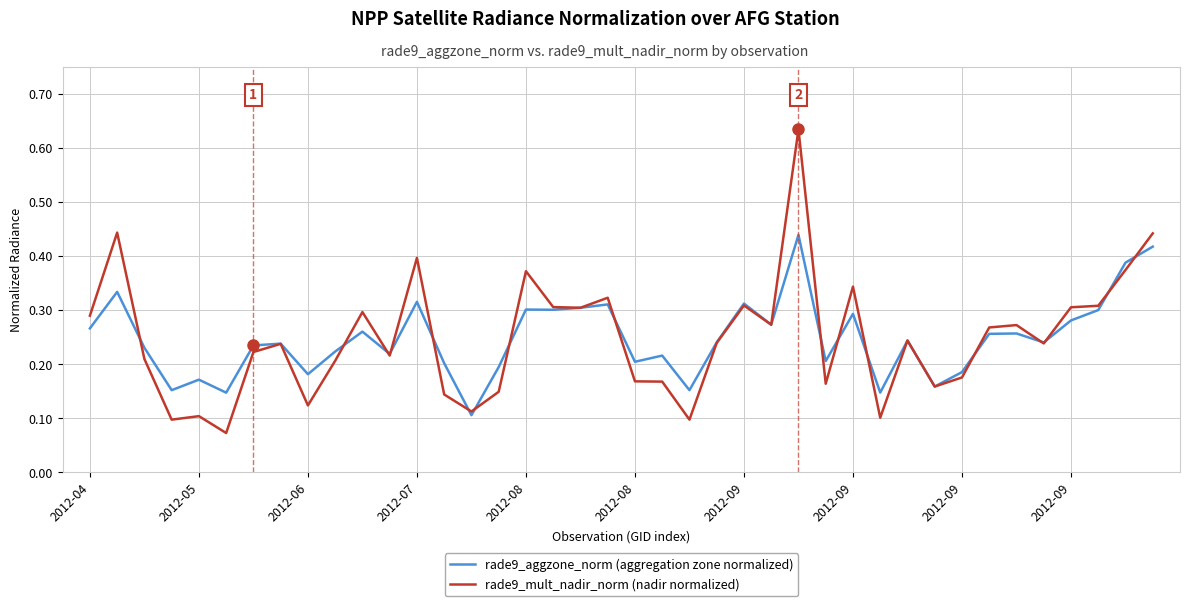

Which series has the widest spread of values?

rade9_mult_nadir_norm (nadir normalized)